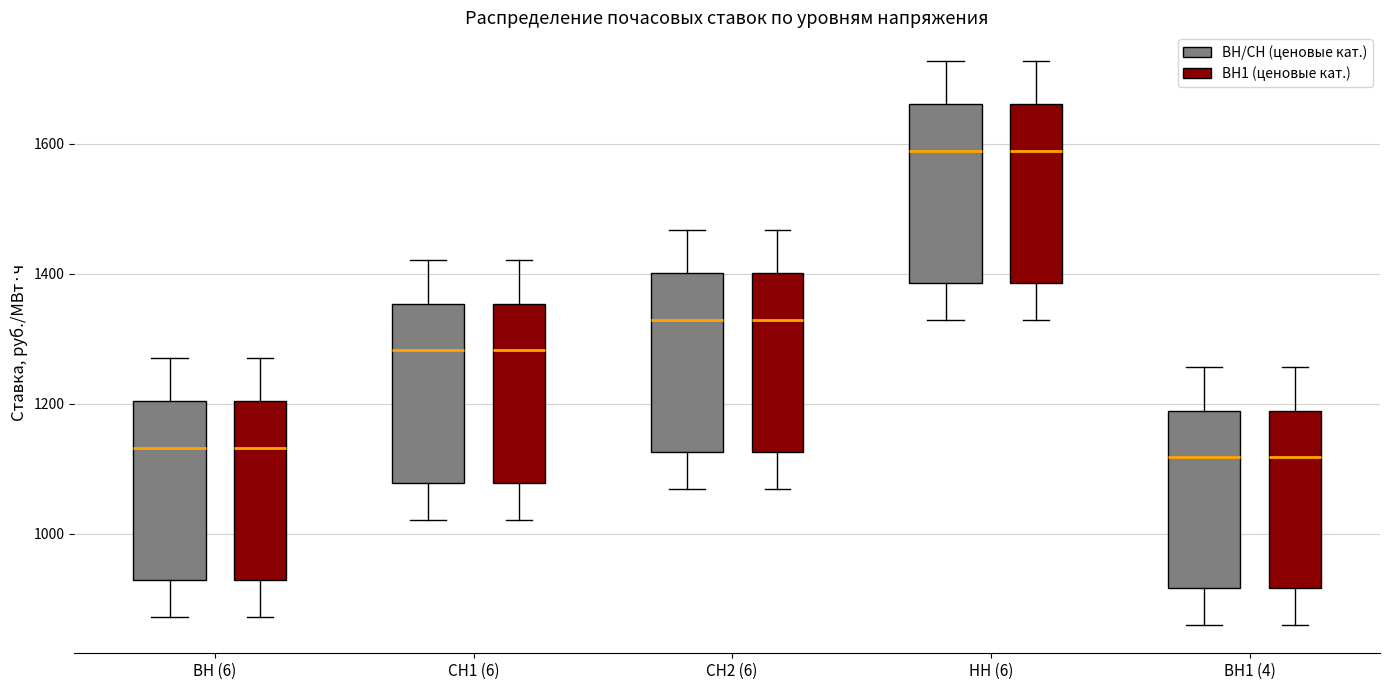

Reading left to right, read every box against the y-axis: the position of its median line, the range the box covers, and the ends of its whiskers. The values are not printed on the chart, so give them approximately, as read against the axis.

ВН (6) (ВН/СН (ценовые кат.)): median 1140, box 920 to 1200, whiskers 880 to 1280
ВН (6) (ВН1 (ценовые кат.)): median 1140, box 920 to 1200, whiskers 880 to 1280
СН1 (6) (ВН/СН (ценовые кат.)): median 1280, box 1080 to 1360, whiskers 1020 to 1420
СН1 (6) (ВН1 (ценовые кат.)): median 1280, box 1080 to 1360, whiskers 1020 to 1420
СН2 (6) (ВН/СН (ценовые кат.)): median 1320, box 1120 to 1400, whiskers 1060 to 1460
СН2 (6) (ВН1 (ценовые кат.)): median 1320, box 1120 to 1400, whiskers 1060 to 1460
НН (6) (ВН/СН (ценовые кат.)): median 1580, box 1380 to 1660, whiskers 1320 to 1720
НН (6) (ВН1 (ценовые кат.)): median 1580, box 1380 to 1660, whiskers 1320 to 1720
ВН1 (4) (ВН/СН (ценовые кат.)): median 1120, box 920 to 1180, whiskers 860 to 1260
ВН1 (4) (ВН1 (ценовые кат.)): median 1120, box 920 to 1180, whiskers 860 to 1260